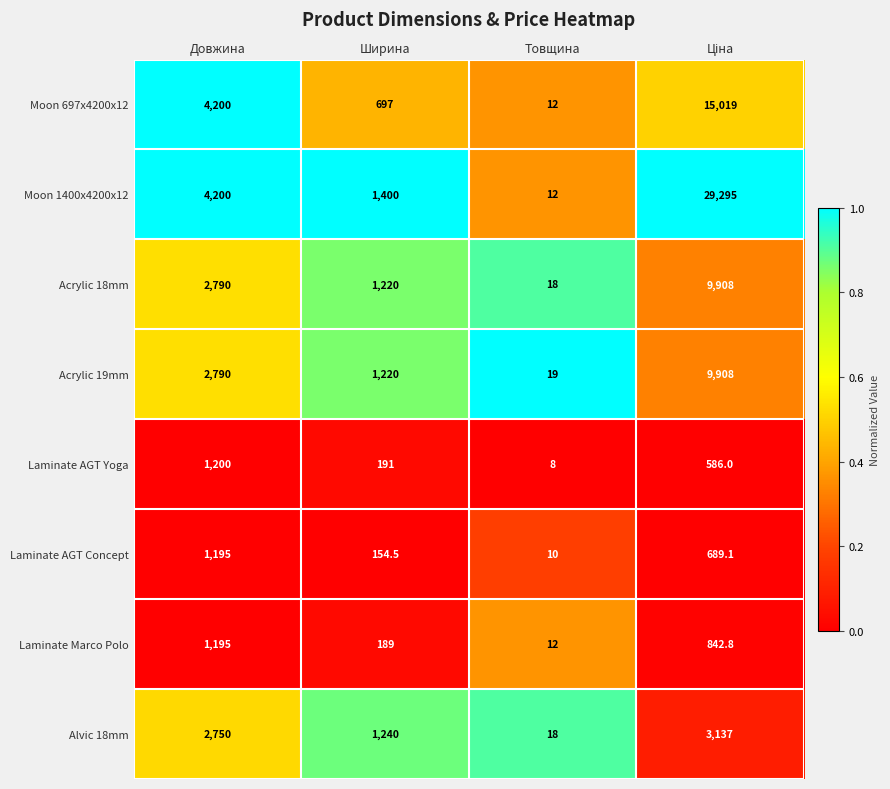

Which series has the largest range (max minus min)?

Moon 1400x4200x12